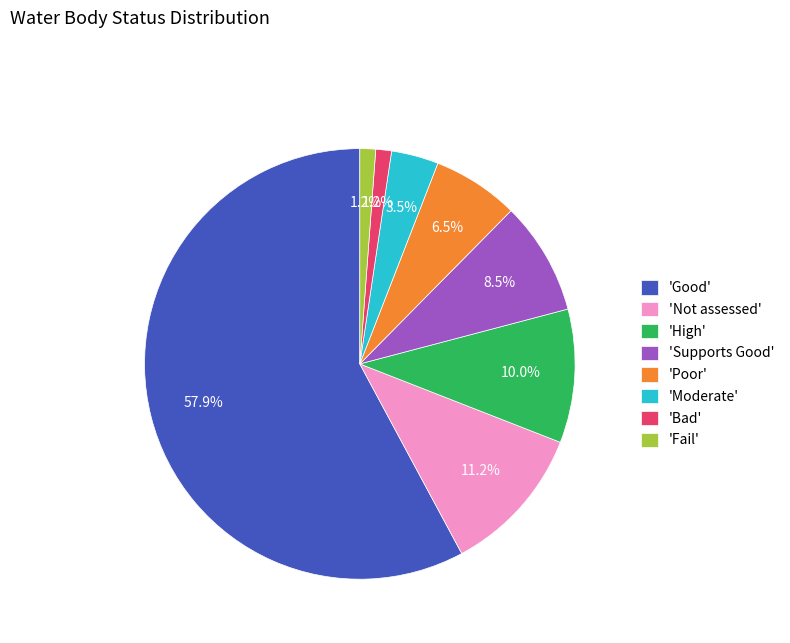

Which category accounts for the majority?

'Good'